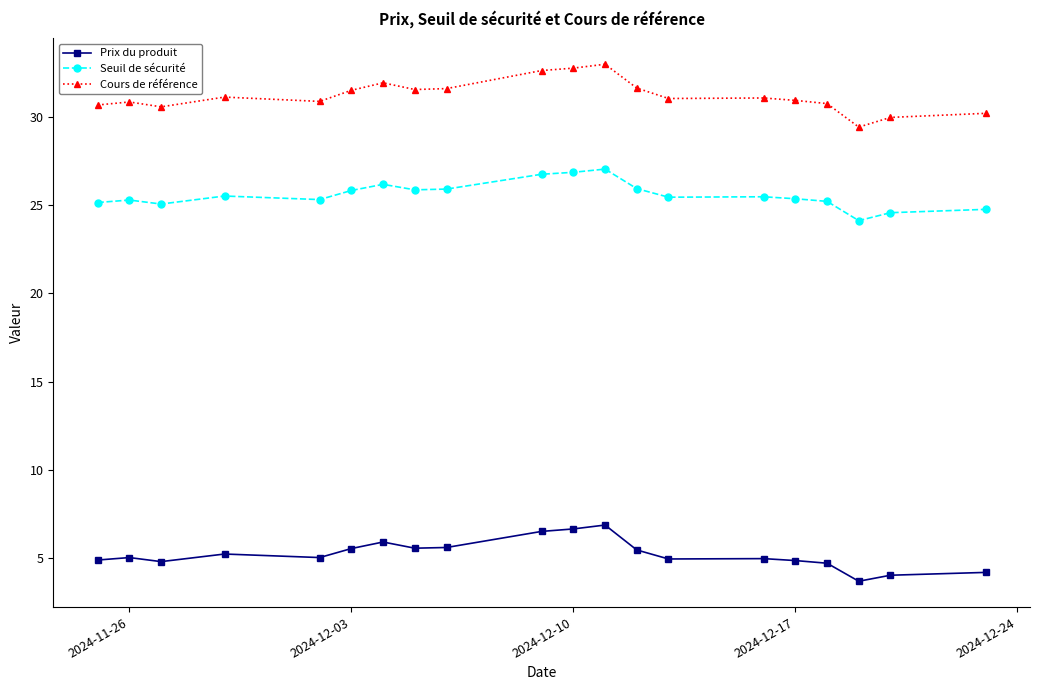

What is the average value of the Prix du produit series?

5.2